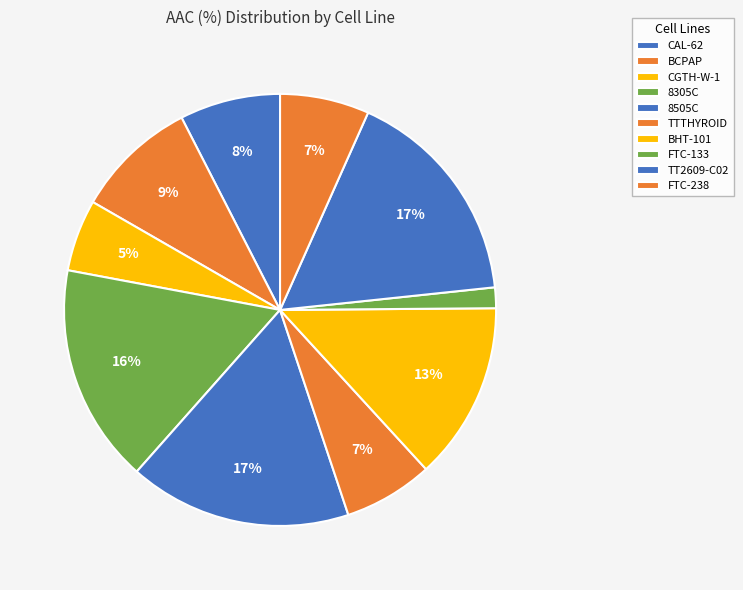

Which category has the smallest portion of the pie?

FTC-133